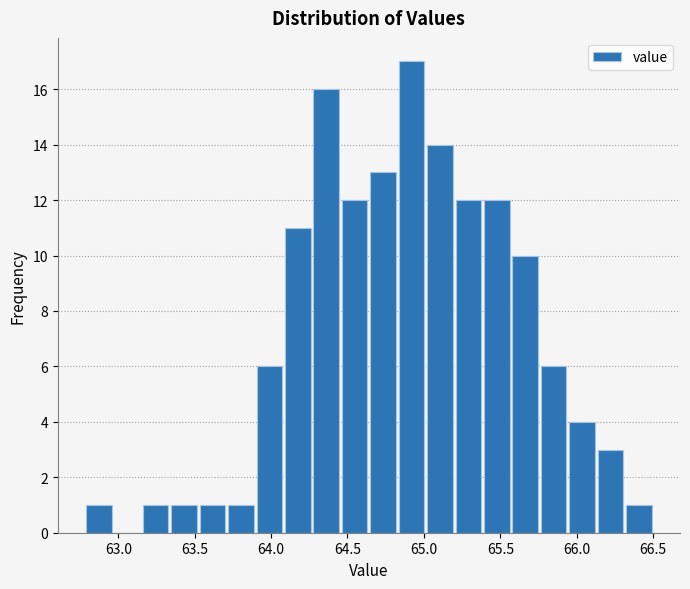

Read against the x-axis, roughly where is the centre of the tallest bar?

64.90